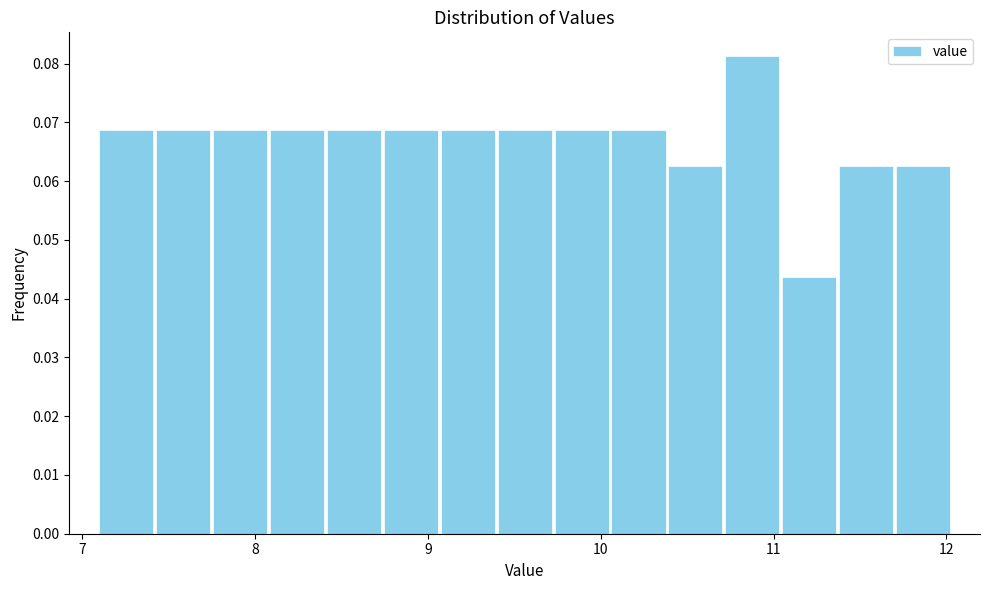

Around what value on the x-axis is the tallest bar? Give the approximate position of its centre, as read against the axis.

10.9